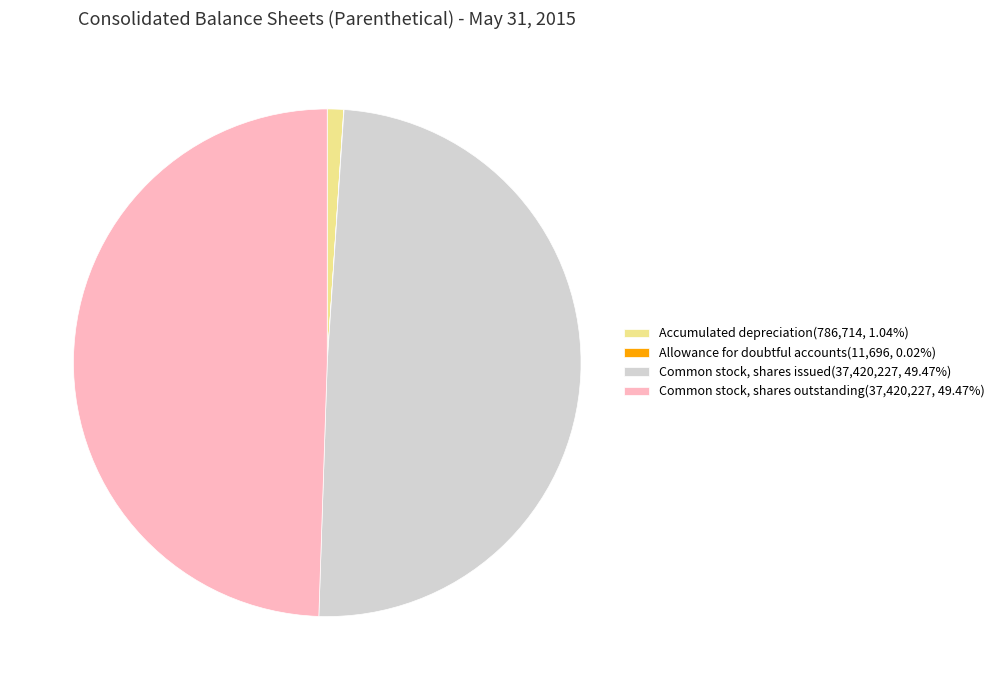

Is Accumulated depreciation the majority of the pie?

No